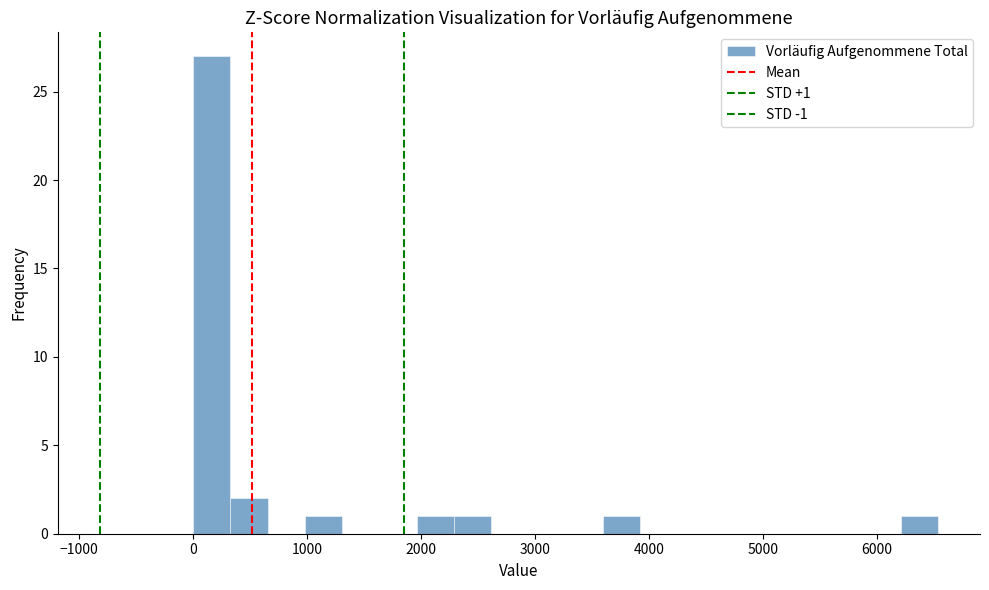

Around what value on the x-axis is the tallest bar? Give the approximate position of its centre, as read against the axis.

200